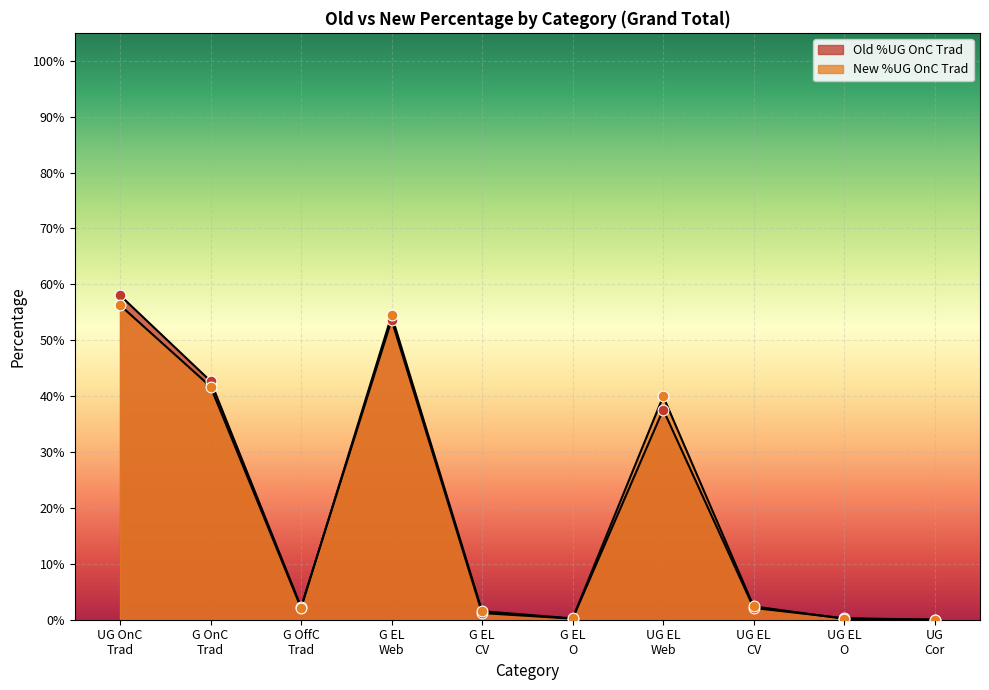

What are all the series names shown in the legend?

Old %UG OnC Trad, New %UG OnC Trad